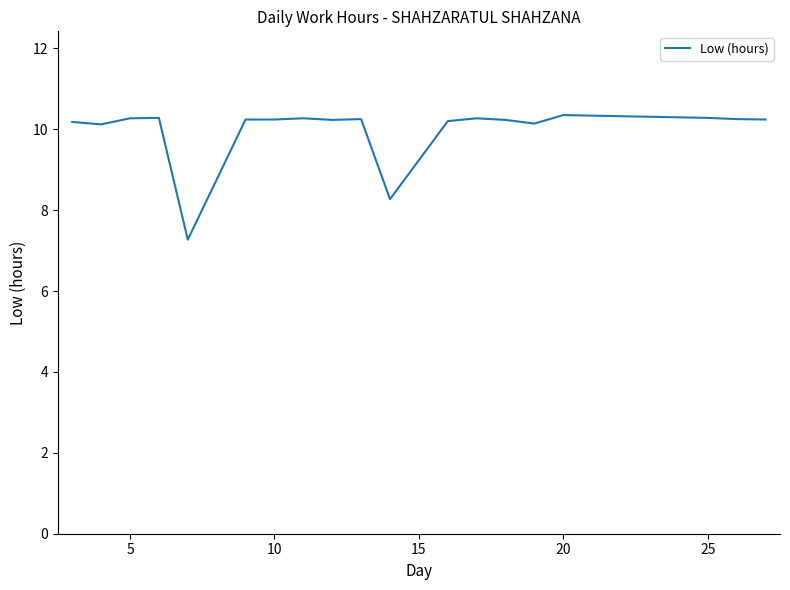

What is the minimum value shown in the chart?

7.3